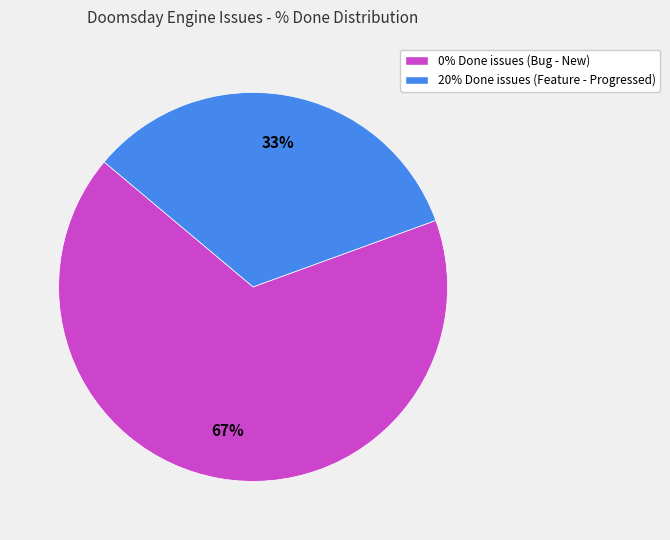

To the nearest percent, what is the combined percentage of 20% Done issues (Feature - Progressed) and 0% Done issues (Bug - New)?

100%